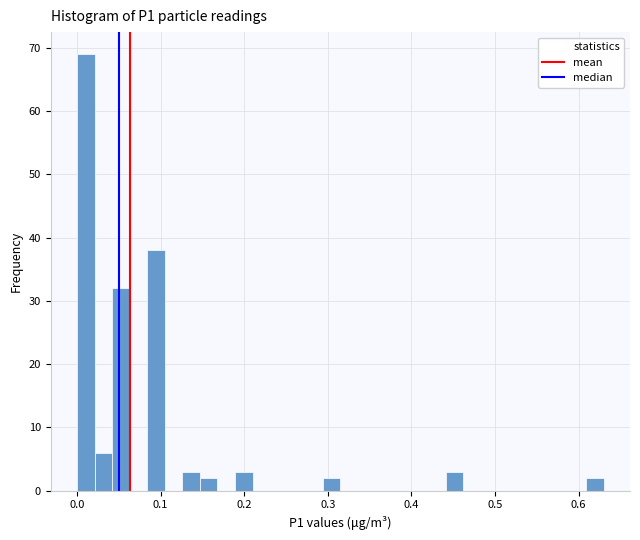

Read against the x-axis, roughly where is the centre of the tallest bar?

0.01